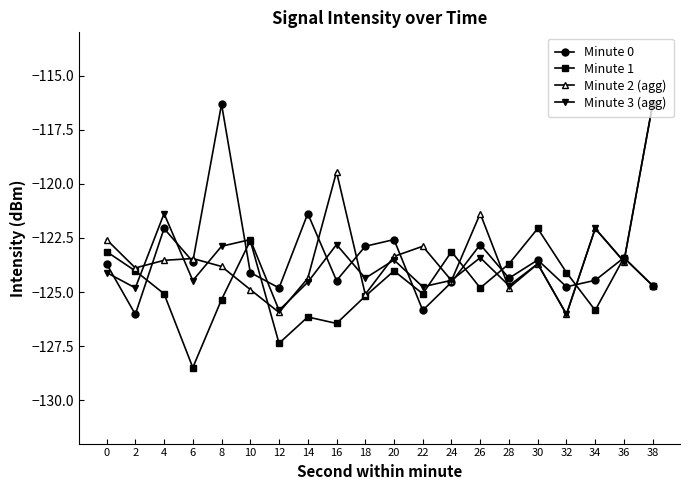

What is the value of the Minute 3 (agg) point at the 5th from the left?

-122.9